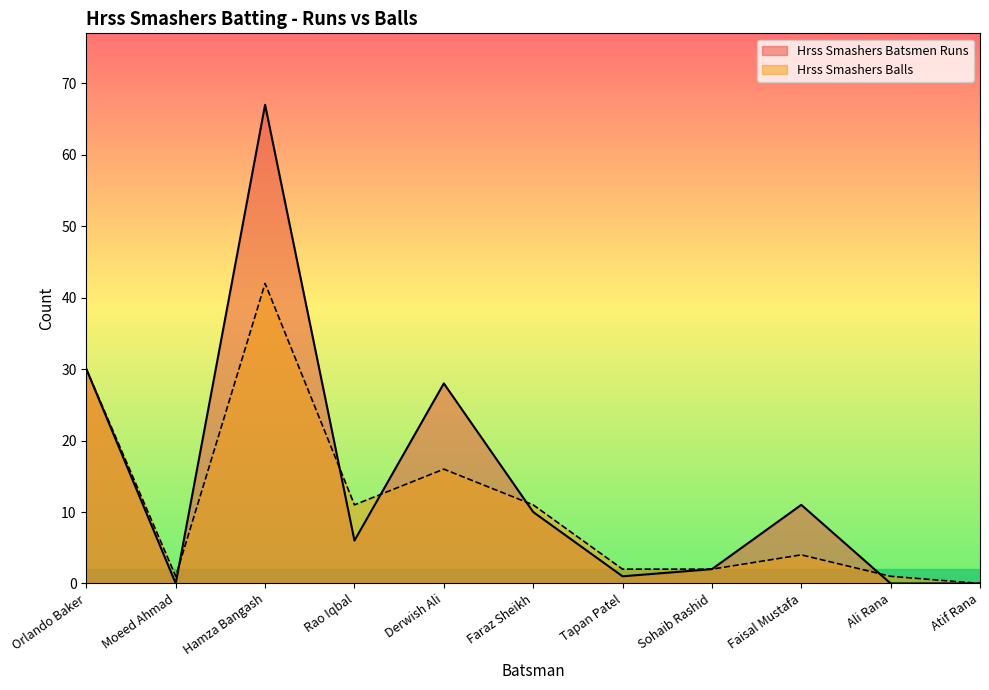

At how many categories does at least one series exceed 47?

1